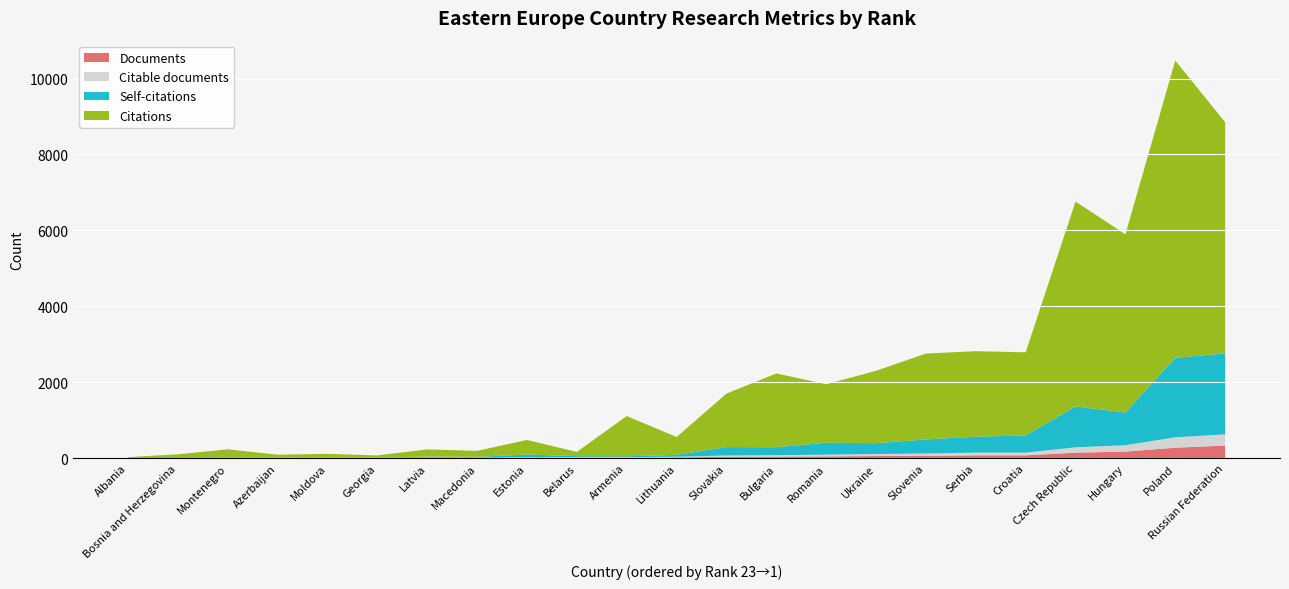

Reading right to left, what are all the values shown in this chart?

Citations: Russian Federation=6091	Poland=7830	Hungary=4695	Czech Republic=5398	Croatia=2191	Serbia=2252	Slovenia=2262	Ukraine=1907	Romania=1542	Bulgaria=1942	Slovakia=1408	Lithuania=471	Armenia=1061	Belarus=113	Estonia=383	Macedonia=157	Latvia=189	Georgia=55	Moldova=101	Azerbaijan=81	Montenegro=224	Bosnia and Herzegovina=94	Albania=19
Self-citations: Russian Federation=2131	Poland=2095	Hungary=860	Czech Republic=1077	Croatia=451	Serbia=420	Slovenia=371	Ukraine=285	Romania=314	Bulgaria=211	Slovakia=222	Lithuania=49	Armenia=21	Belarus=25	Estonia=73	Macedonia=19	Latvia=26	Georgia=4	Moldova=2	Azerbaijan=1	Montenegro=2	Bosnia and Herzegovina=2	Albania=5
Citable documents: Russian Federation=295	Poland=274	Hungary=168	Czech Republic=141	Croatia=72	Serbia=72	Slovenia=60	Ukraine=53	Romania=45	Bulgaria=38	Slovakia=34	Lithuania=18	Armenia=12	Belarus=13	Estonia=11	Macedonia=7	Latvia=7	Georgia=6	Moldova=4	Azerbaijan=4	Montenegro=3	Bosnia and Herzegovina=2	Albania=1
Documents: Russian Federation=331	Poland=274	Hungary=172	Czech Republic=143	Croatia=73	Serbia=73	Slovenia=61	Ukraine=55	Romania=46	Bulgaria=39	Slovakia=35	Lithuania=18	Armenia=15	Belarus=13	Estonia=11	Macedonia=8	Latvia=7	Georgia=6	Moldova=5	Azerbaijan=4	Montenegro=3	Bosnia and Herzegovina=2	Albania=1